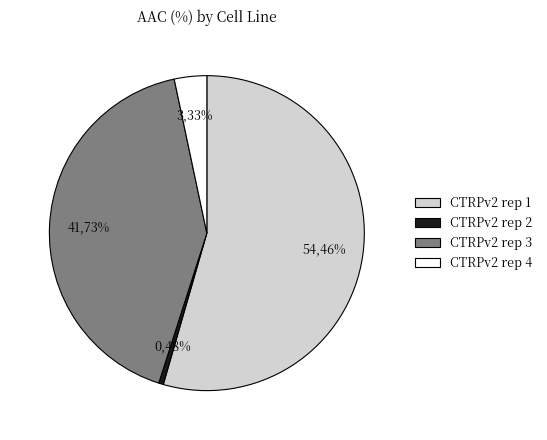

Count the number of slices in the pie.

4